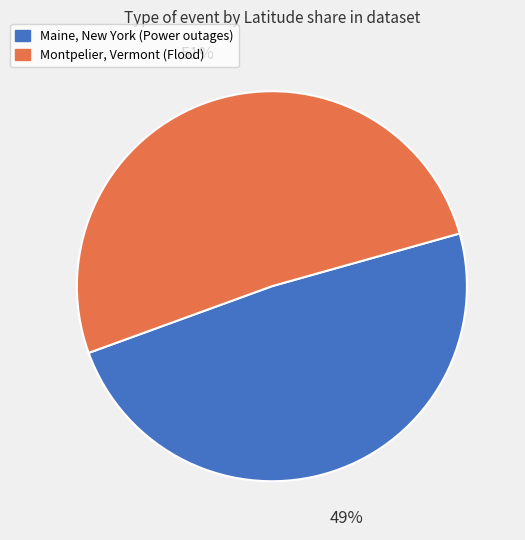

Which has a higher value, Montpelier, Vermont (Flood) or Maine, New York (Power outages)?

Montpelier, Vermont (Flood)